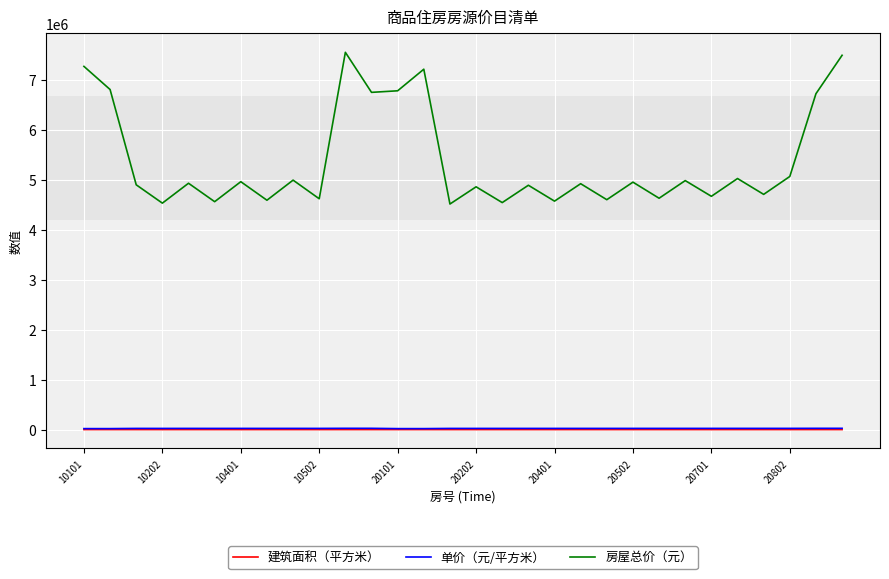

True or false: 建筑面积（平方米） and 房屋总价（元） intersect in this chart.

False